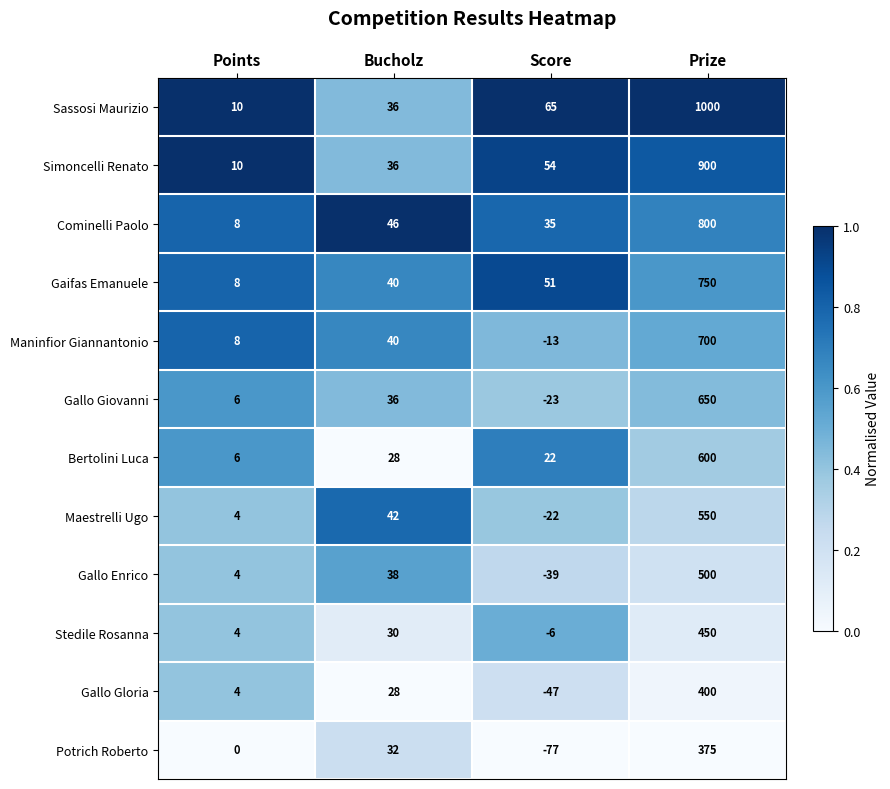

The value of Maestrelli Ugo at Bucholz is 42. True or false?

True